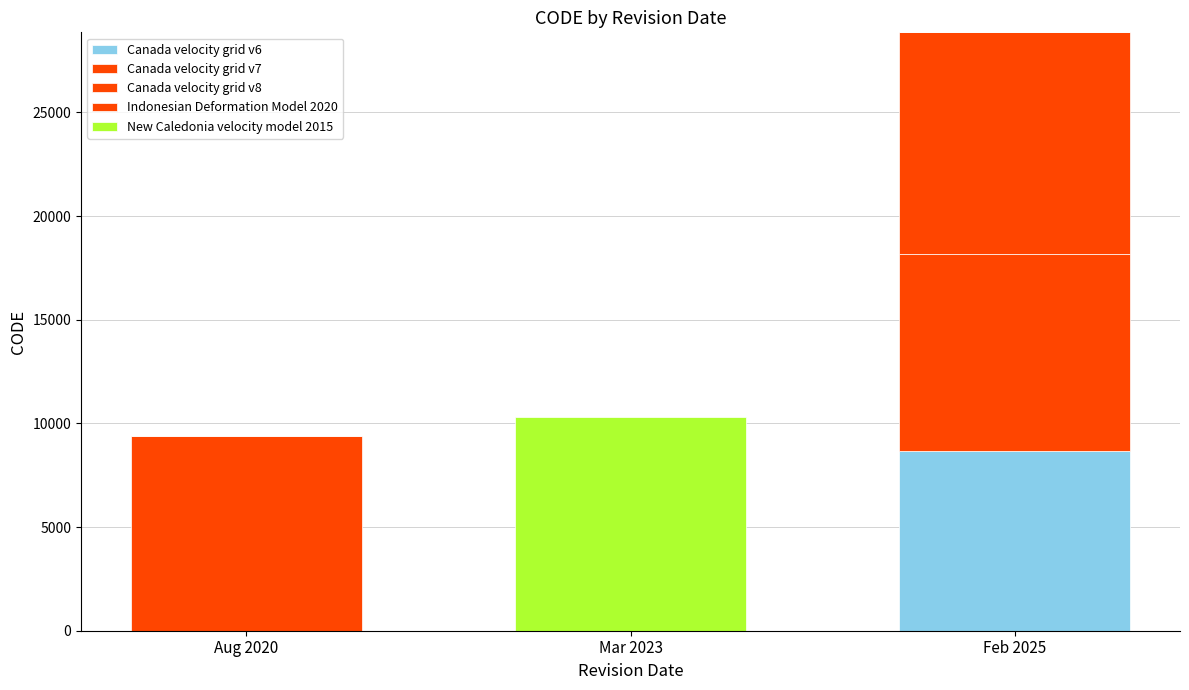

How many data points in Canada velocity grid v6 are above 0?

1